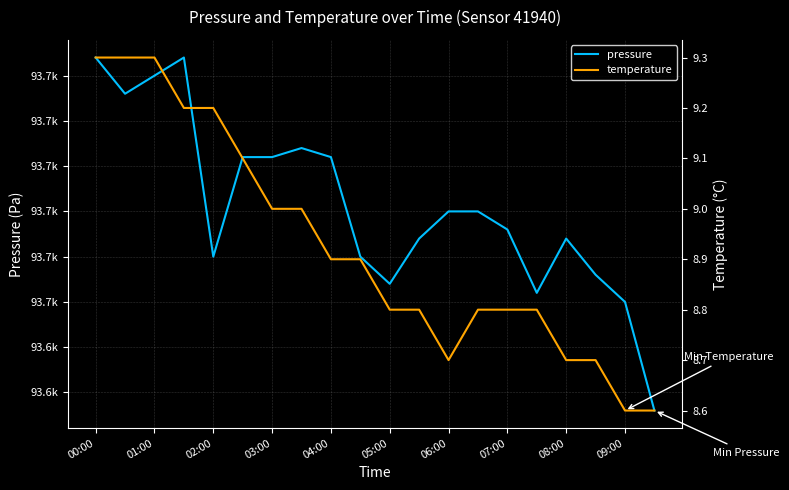

At how many categories does at least one series exceed 2057?

20